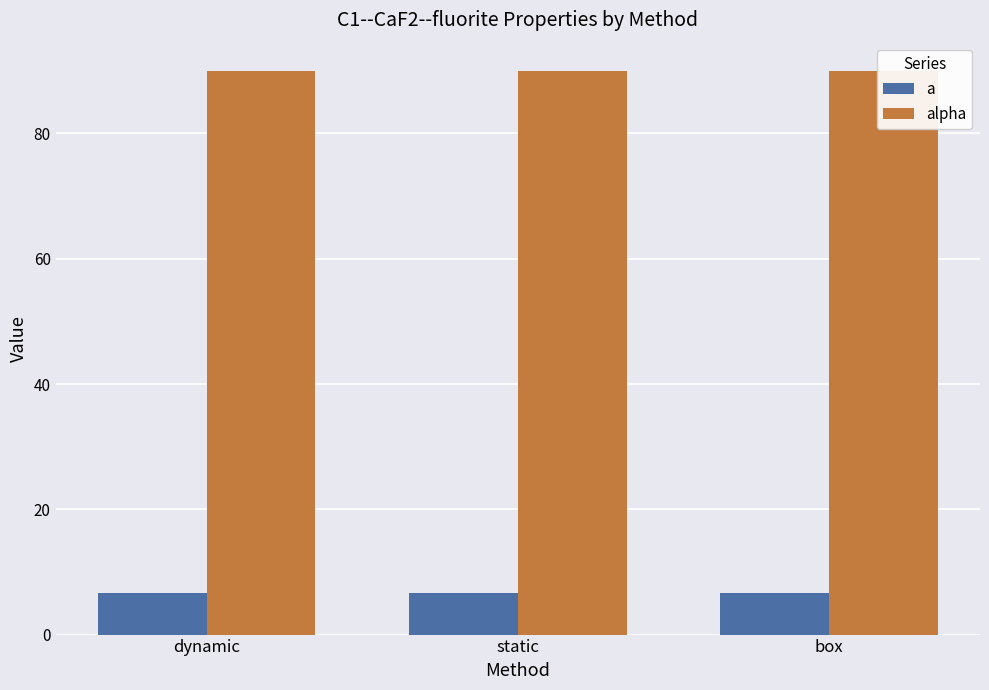

What is the difference between the highest and lowest values at static?

83.4